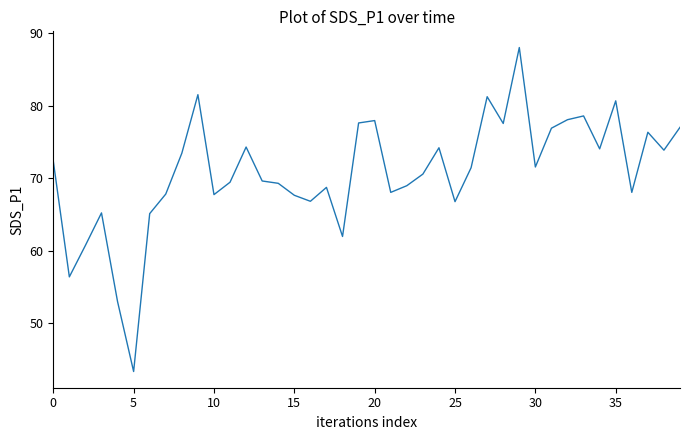

What is the ratio of the value at 25 to the value at 20?

0.9